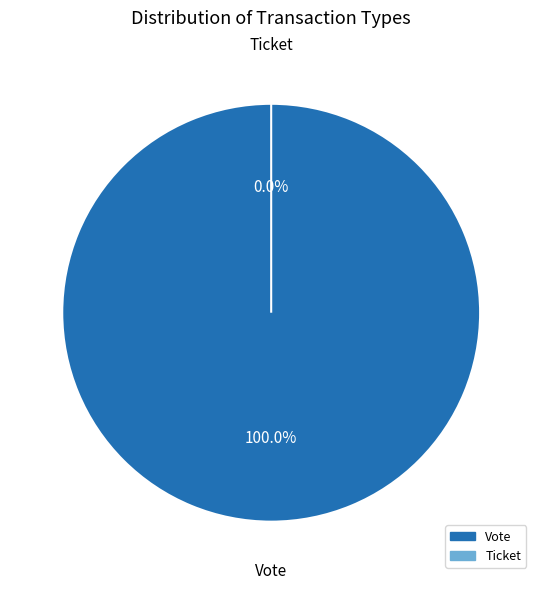

Rank the categories by value from highest to lowest.

Vote, Ticket